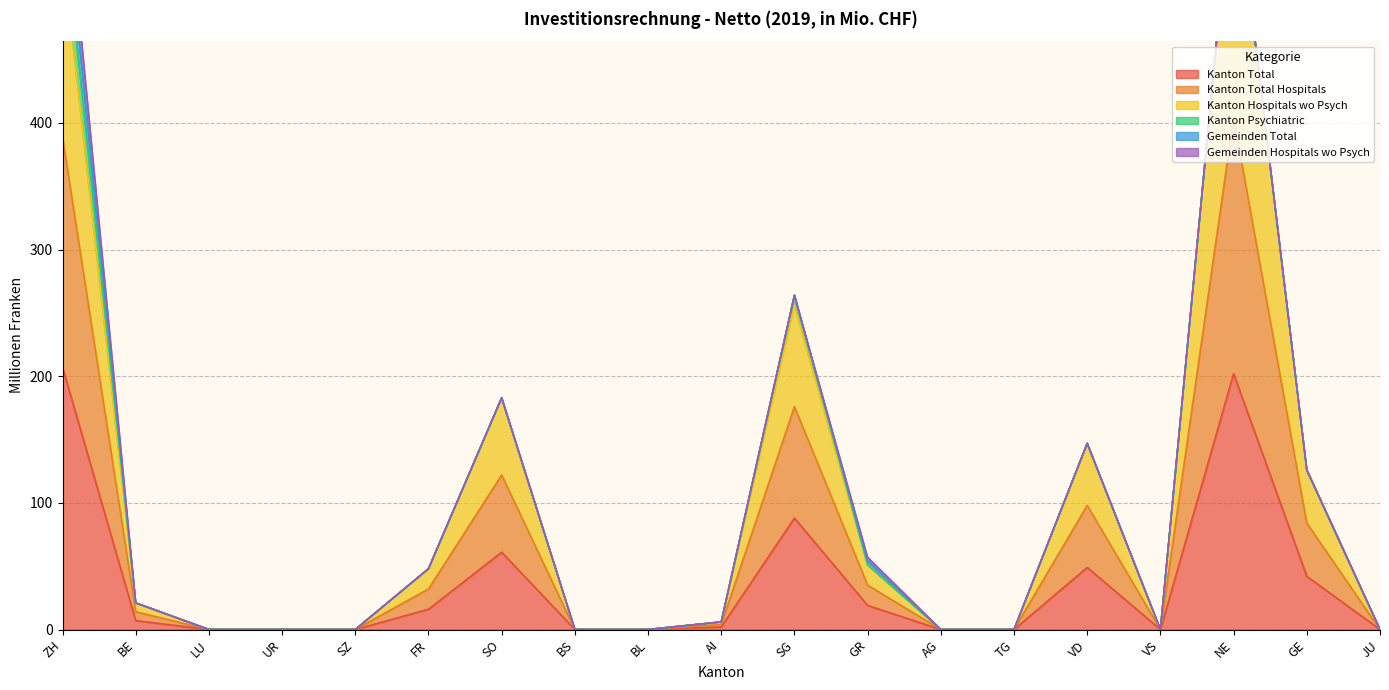

What is the highest value of the Kanton Total series?

207